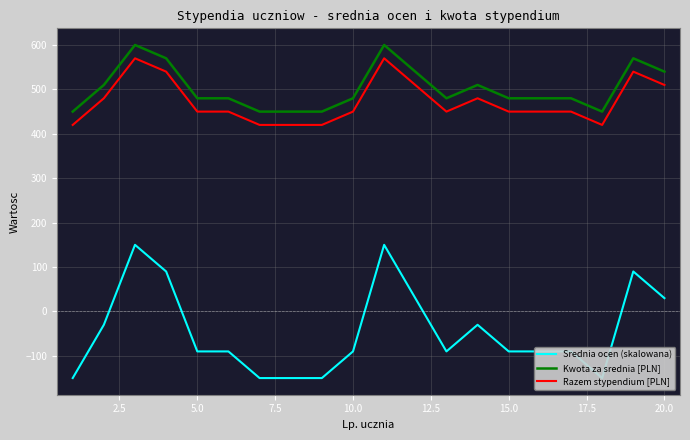

True or false: Srednia ocen (skalowana) and Kwota za srednia [PLN] cross at least once.

False